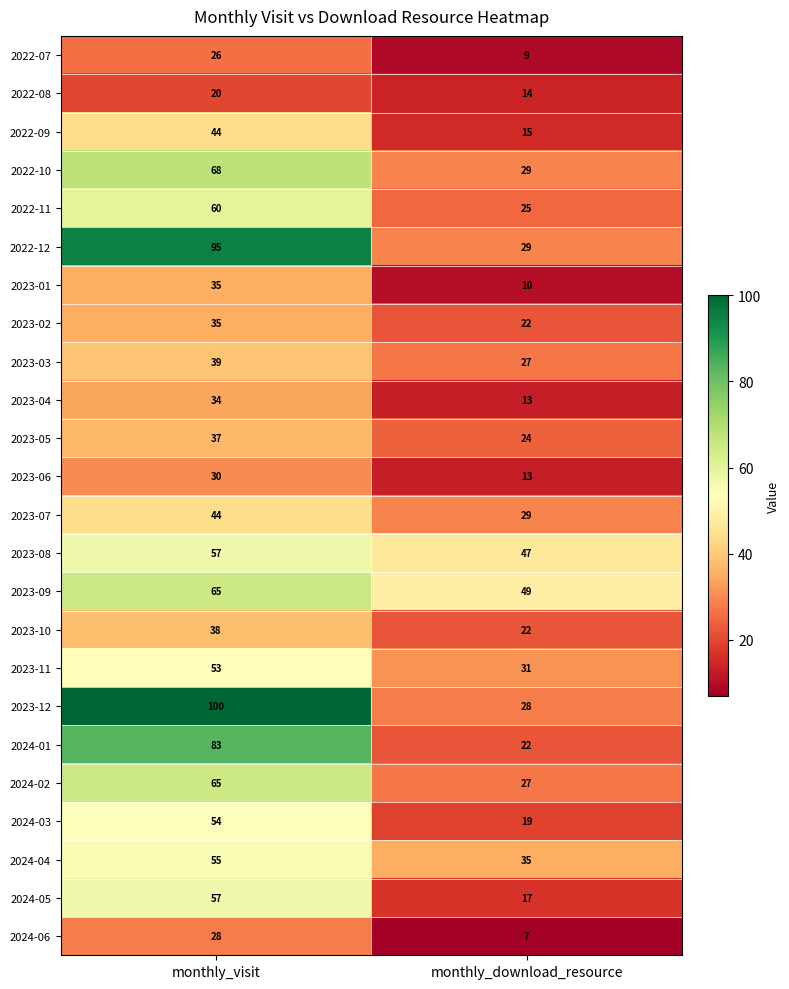

What is the average value of the 2023-09 series?

57